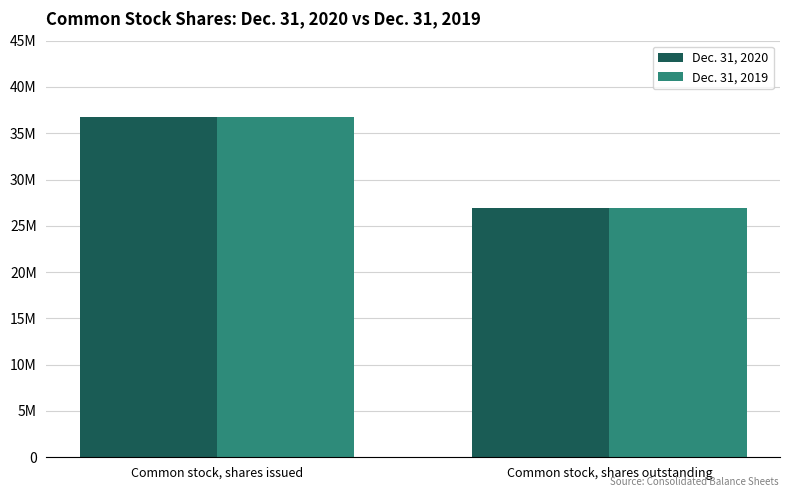

What is the total value across all series at Common stock, shares issued?

73513966